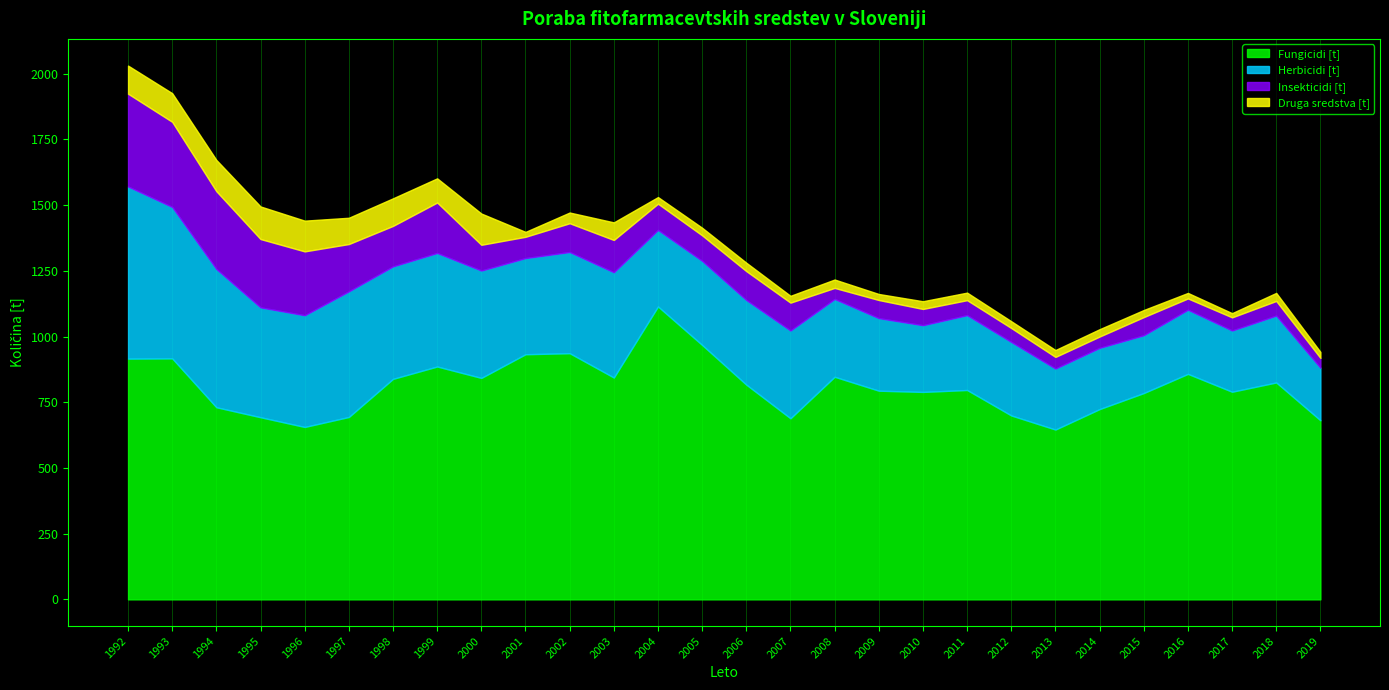

What is the sum of all Fungicidi [t] values?

22713.2